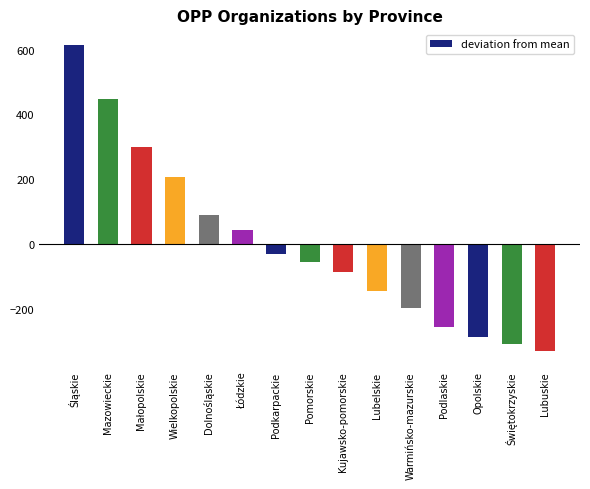

Which label corresponds to the smallest value in the chart?

Lubuskie